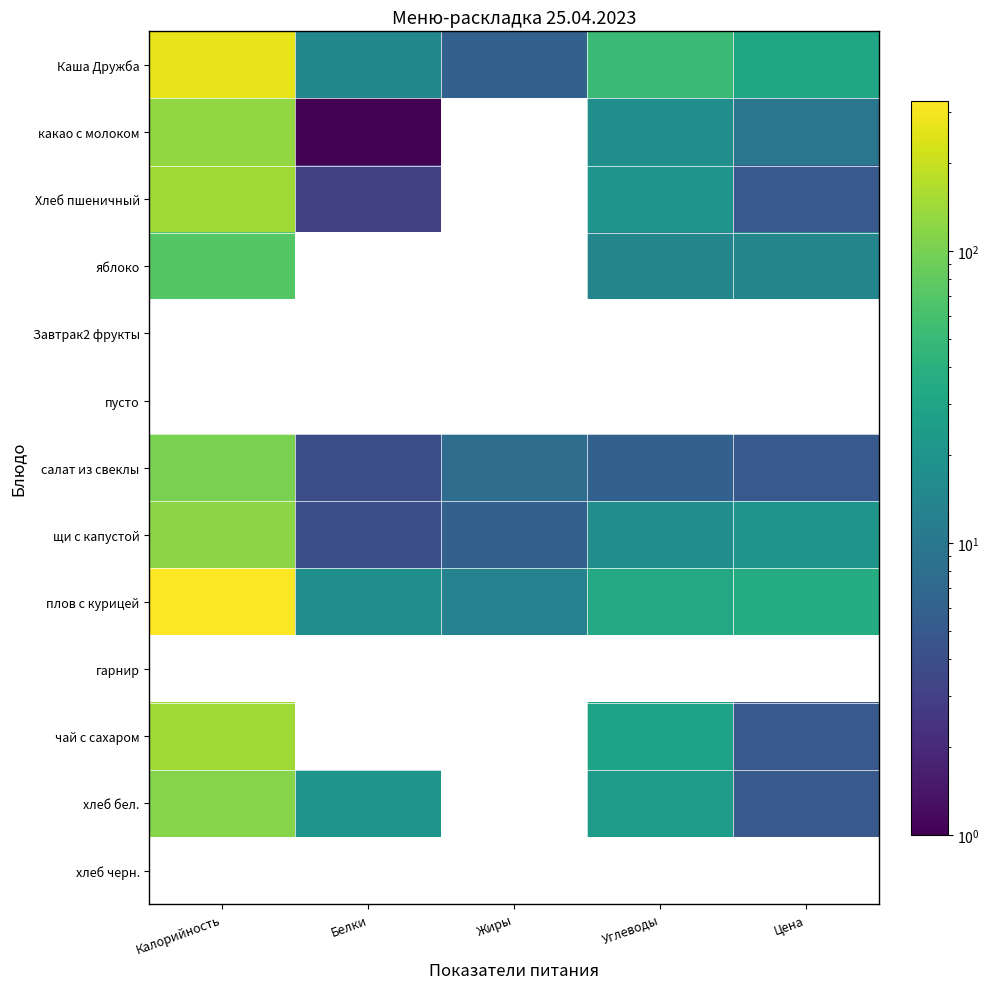

Is the value of плов с курицей at Калорийность greater than the value of хлеб бел. at Углеводы?

Yes